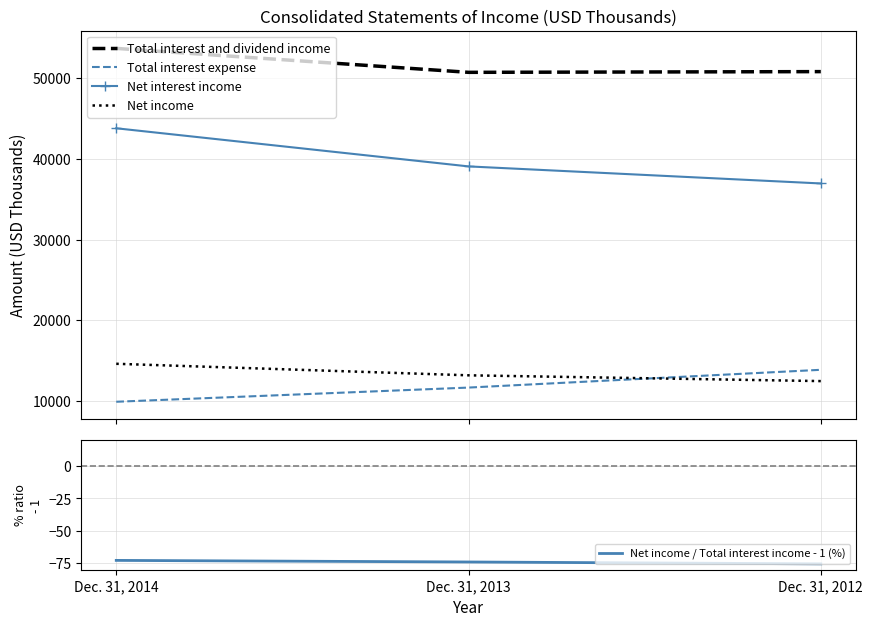

Count the Net income values in the range 12466 to 14613.

3